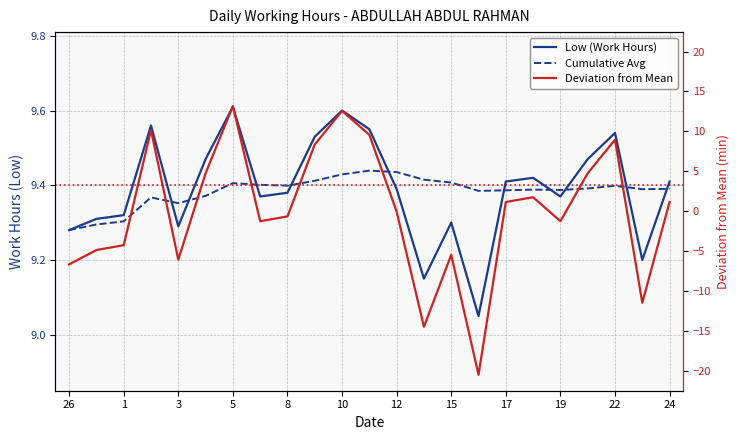

Which series has the widest spread of values?

Deviation from Mean